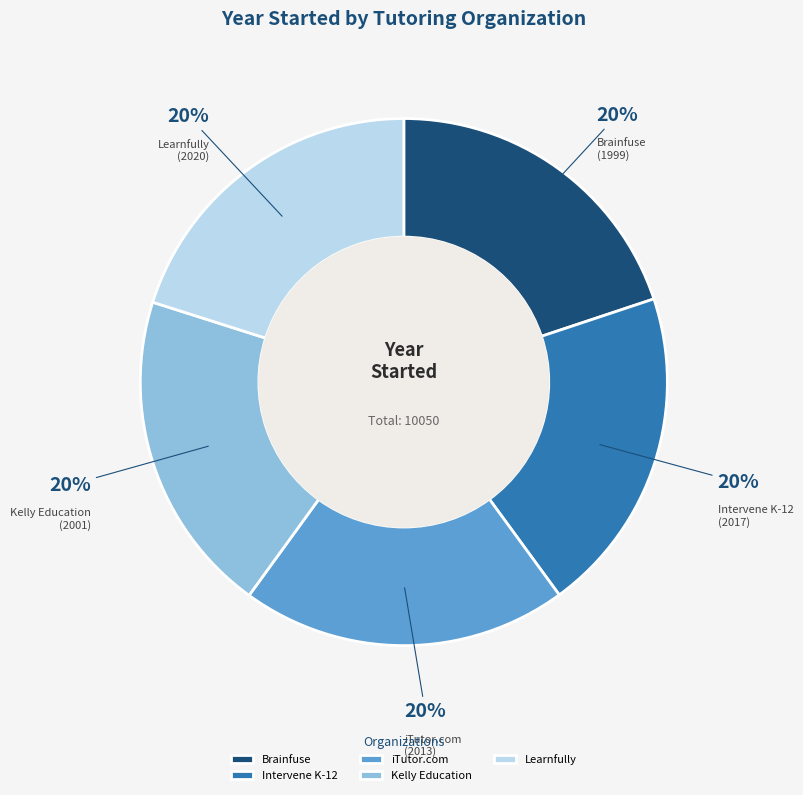

To the nearest percent, what portion does Brainfuse represent?

20%